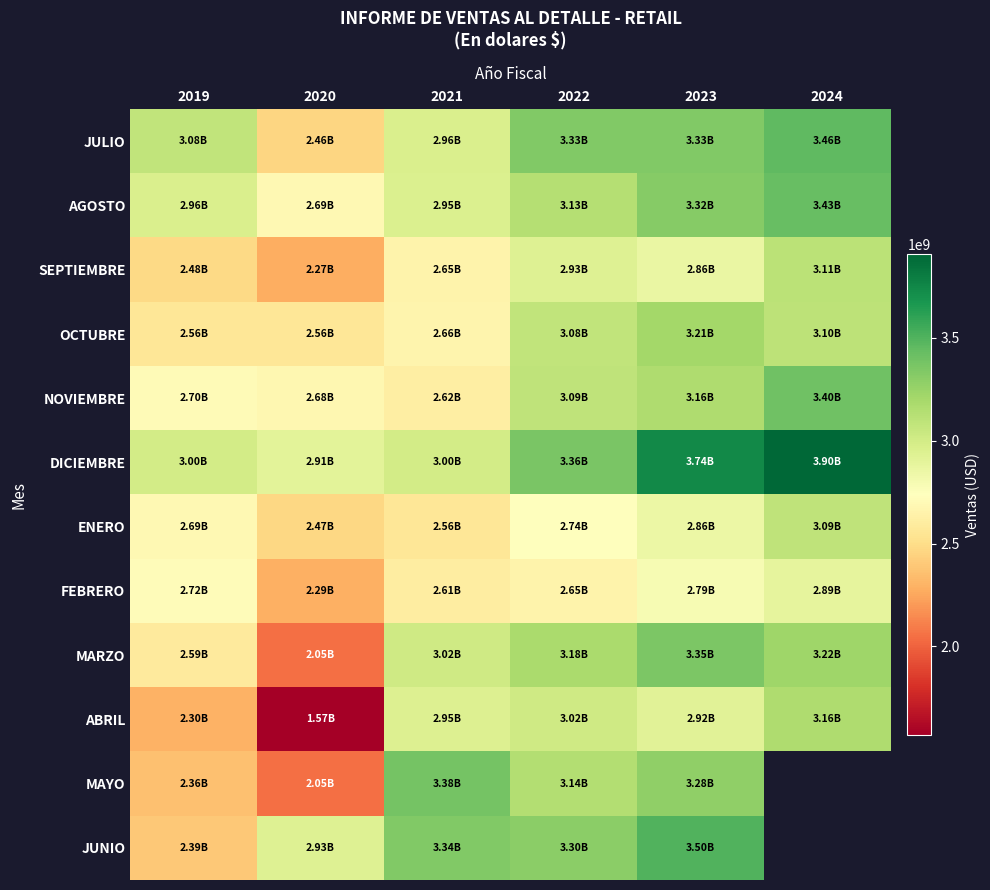

What is the difference between the maximum and minimum values in the AGOSTO series?

737177837.9